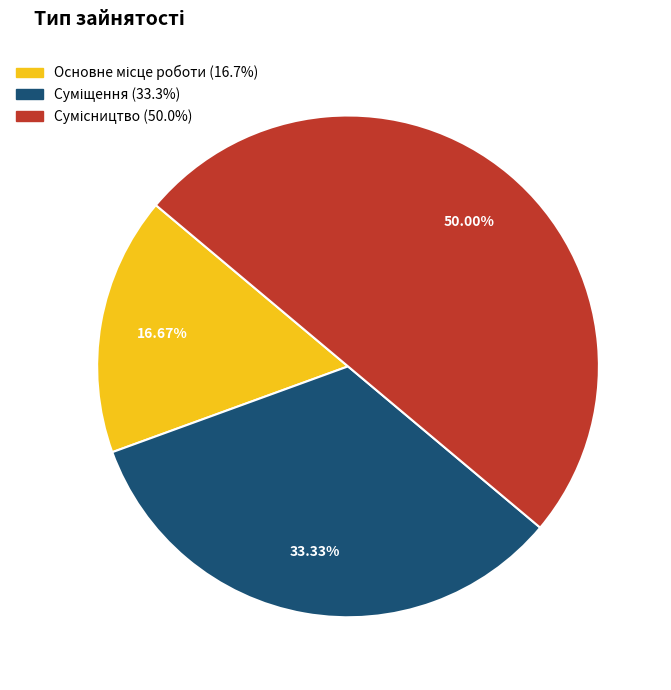

Count the number of slices in the pie.

3